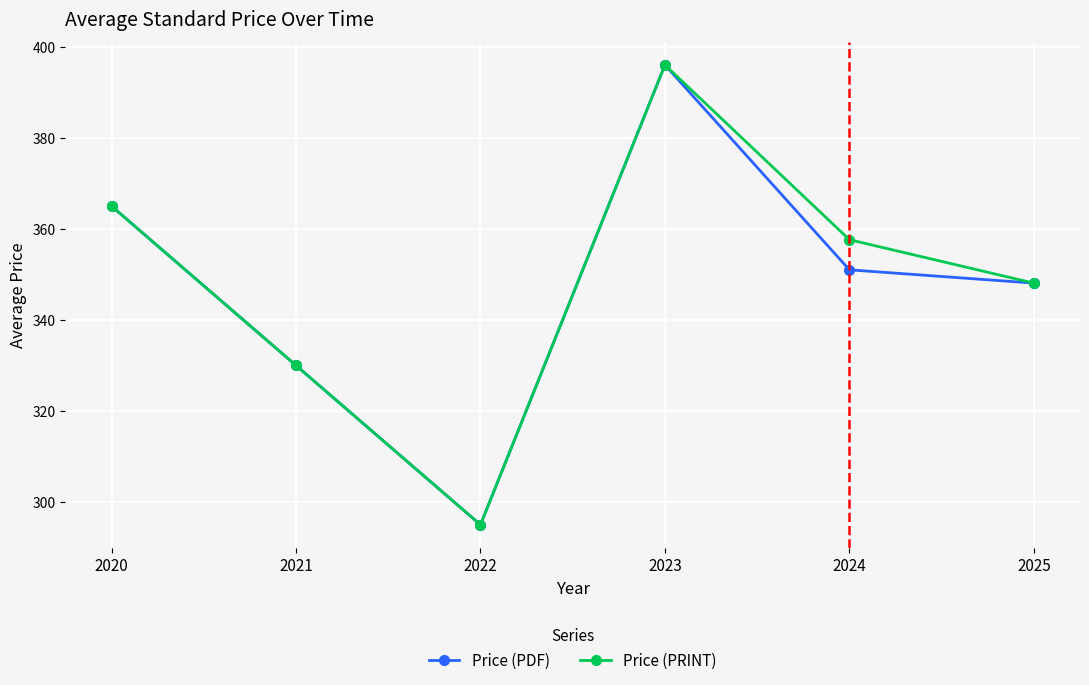

What is the greatest value displayed?

396.0